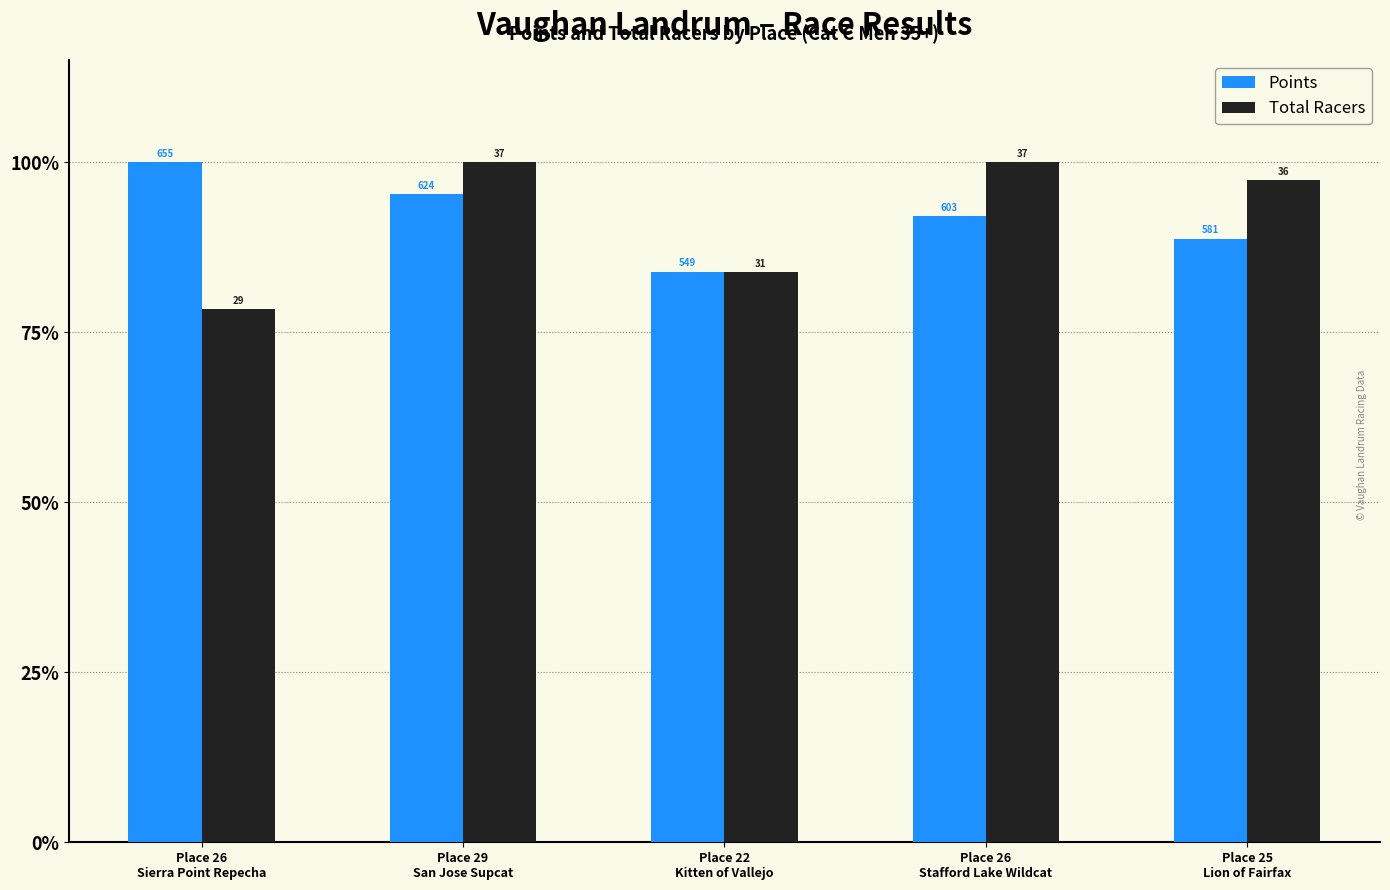

Reading left to right, what are all the values shown in this chart?

Points: Place 26
Sierra Point Repecha=100.0	Place 29
San Jose Supcat=95.2	Place 22
Kitten of Vallejo=83.9	Place 26
Stafford Lake Wildcat=92.0	Place 25
Lion of Fairfax=88.7
Total Racers: Place 26
Sierra Point Repecha=78.4	Place 29
San Jose Supcat=100.0	Place 22
Kitten of Vallejo=83.8	Place 26
Stafford Lake Wildcat=100.0	Place 25
Lion of Fairfax=97.3